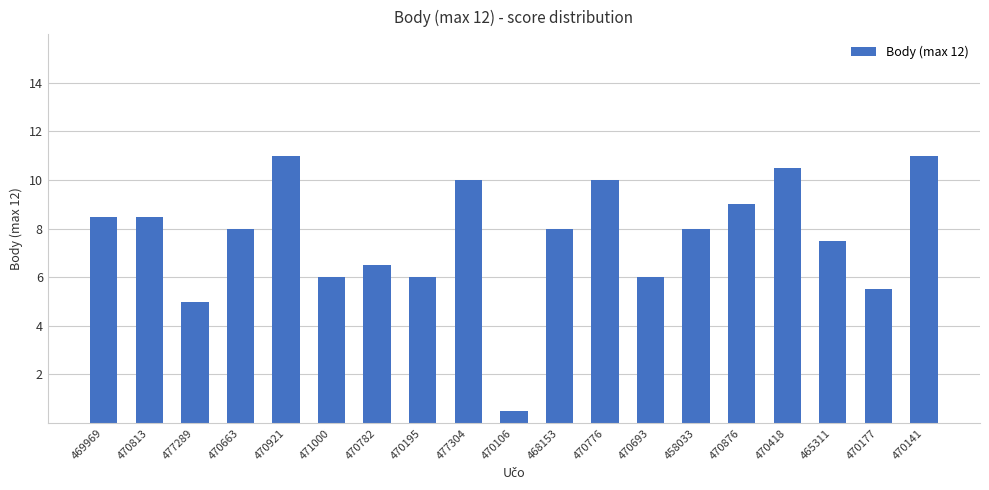

What is the greatest value displayed?

11.0